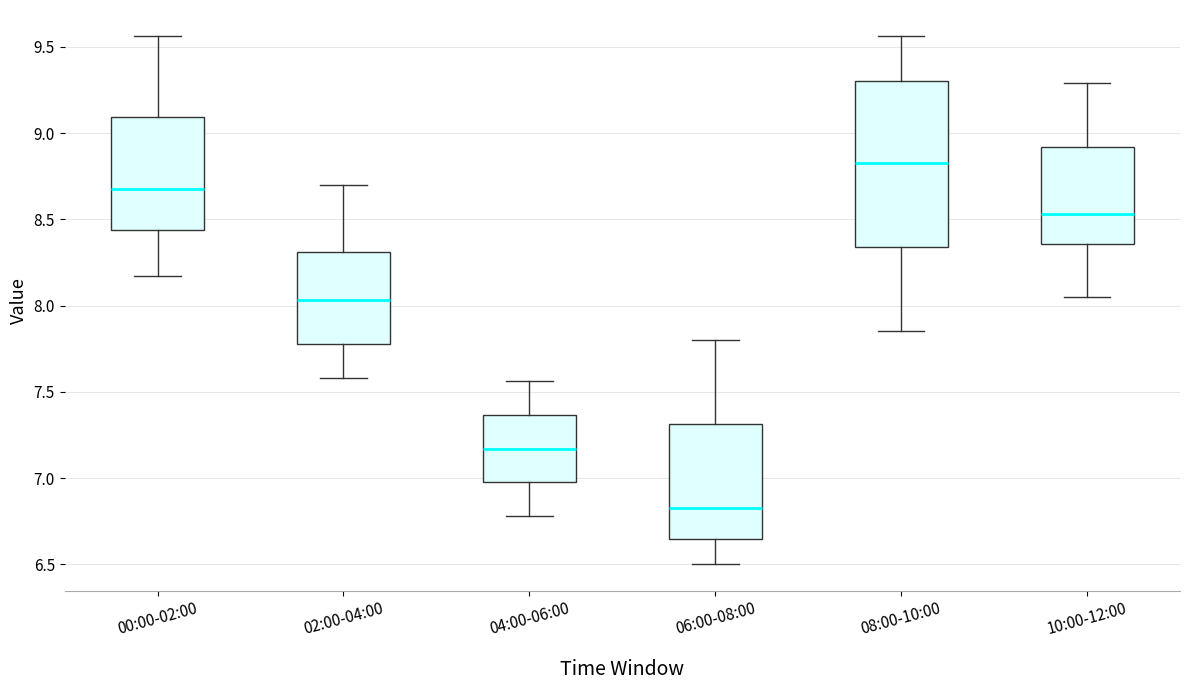

Comparing the boxes themselves (not the whiskers), which one is the tallest?

08:00-10:00